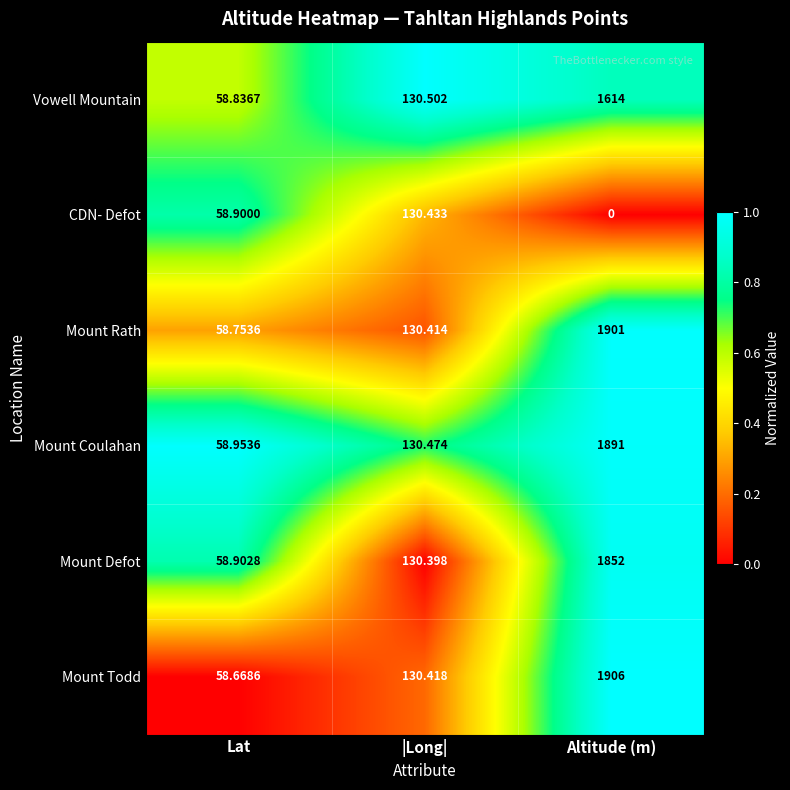

Which series changed the most between Lat and Altitude (m)?

Mount Todd